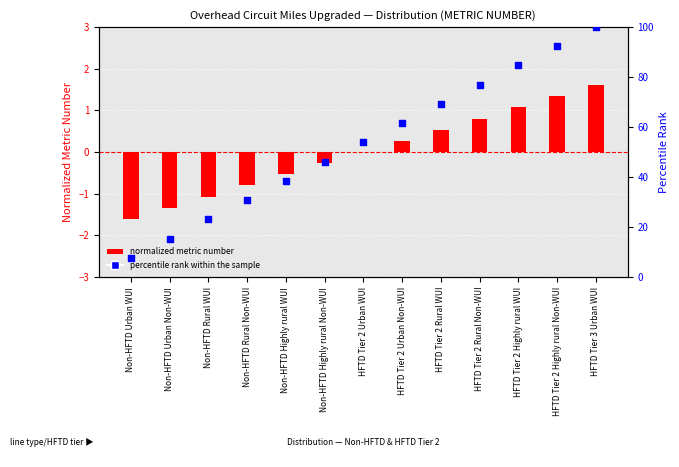

Which series has the widest spread of Y values?

percentile rank within the sample